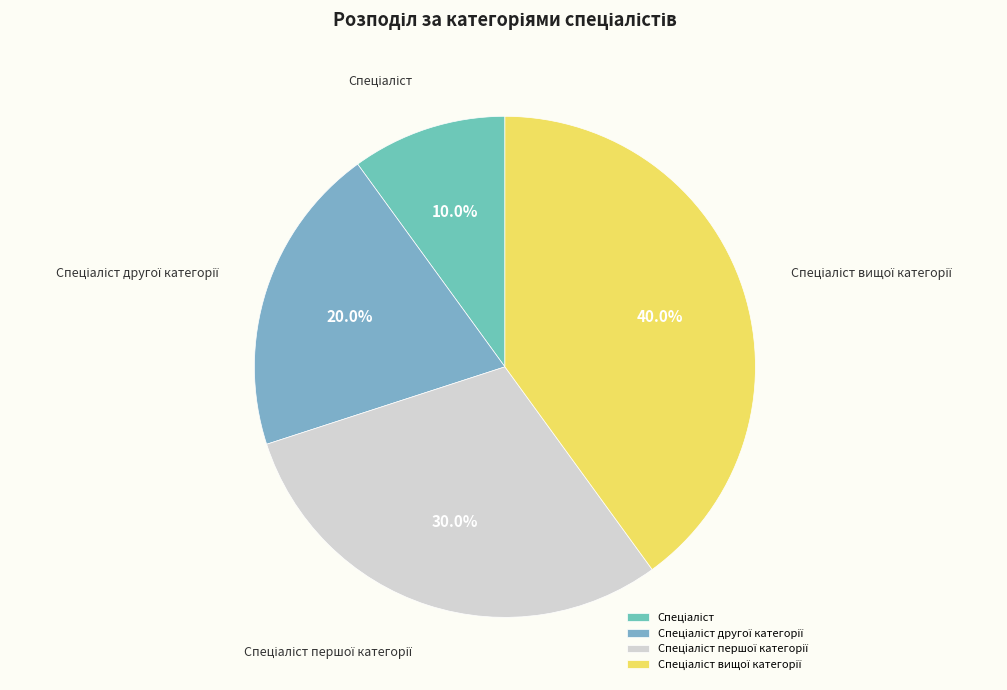

Is there any slice that represents more than half of the pie?

No